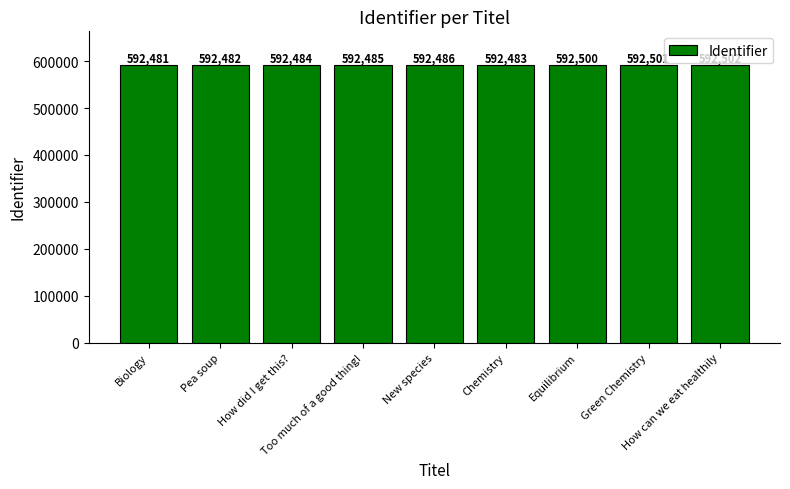

What is the average value?

592489